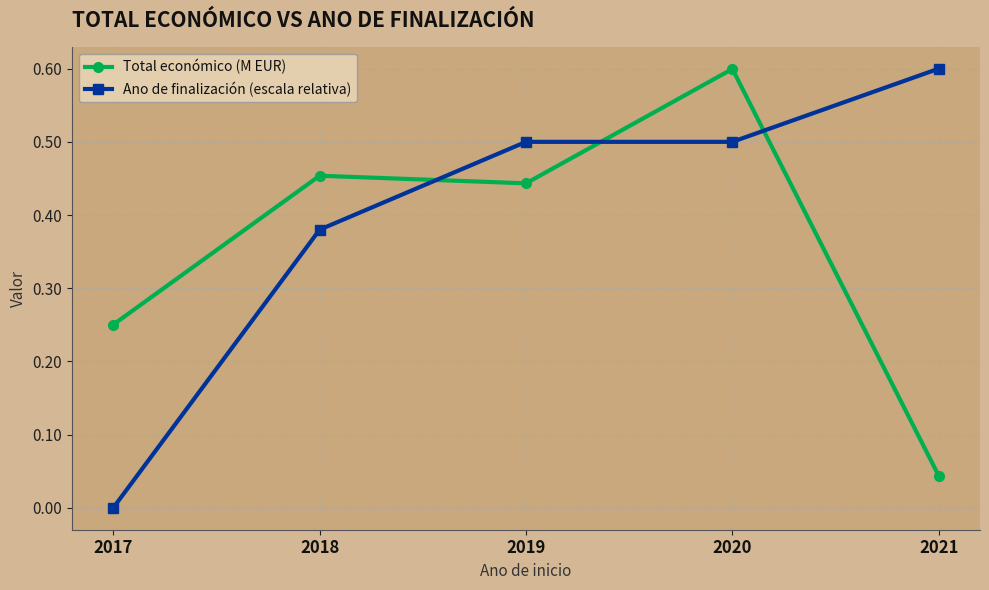

True or false: Total económico (M EUR) has a value of 0.6 at 2020.

True